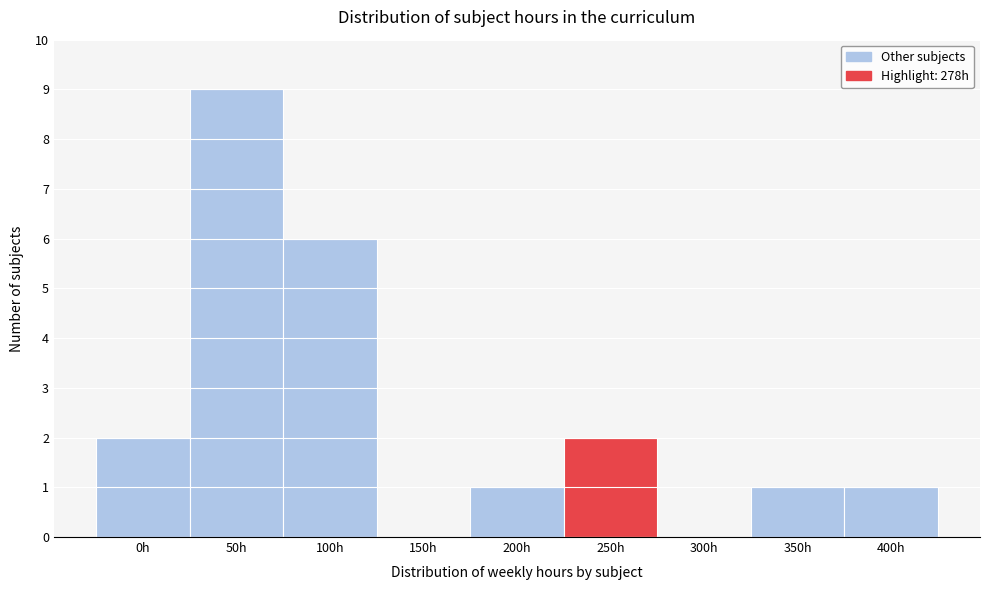

Reading left to right, transcribe all the data shown in this chart.

0h=2	50h=9	100h=6	150h=0	200h=1	250h=2	300h=0	350h=1	400h=1